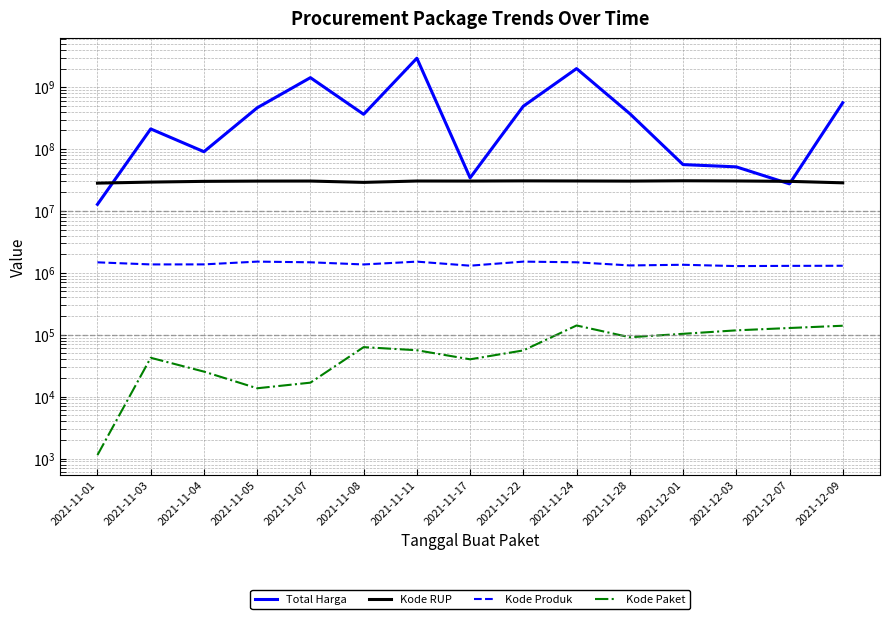

How many values in the Kode Produk series are below 1368582?

7